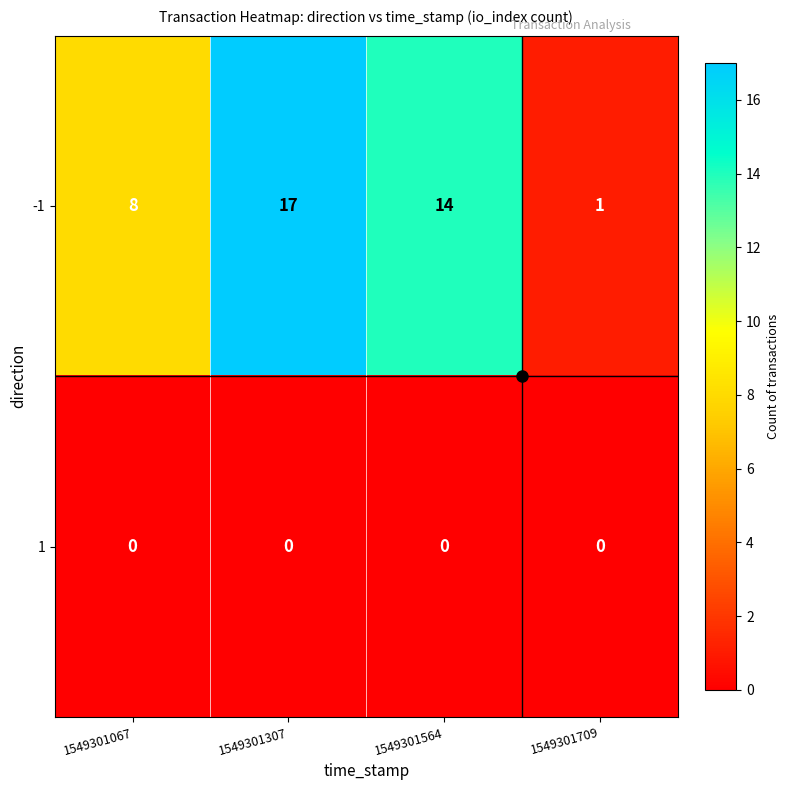

At which label does -1 first exceed 14?

1549301307